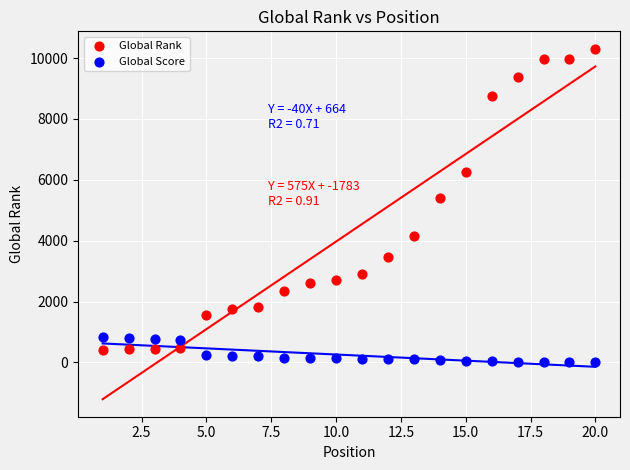

What are all the series names shown in the legend?

Global Rank, Global Score